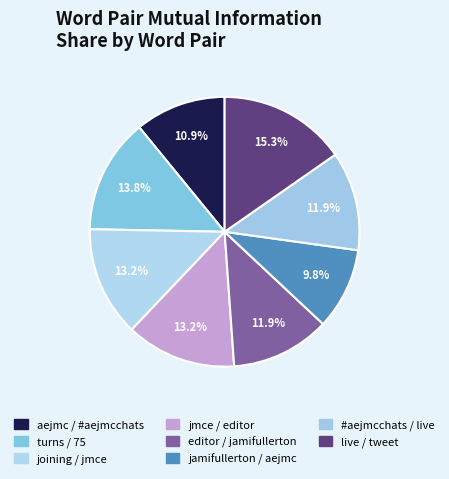

How many slices are in this pie chart?

8